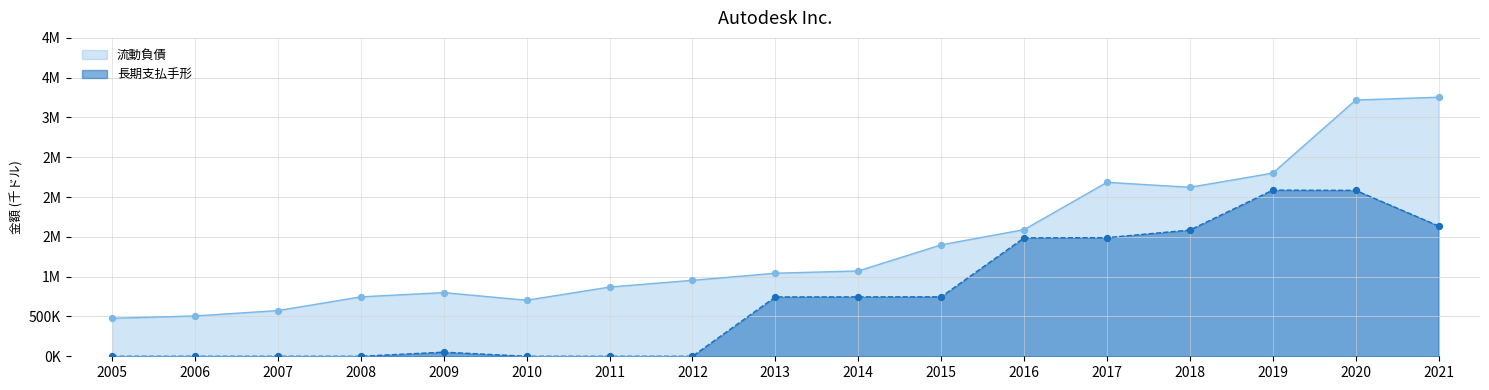

Which series has the largest Y range (max minus min)?

流動負債